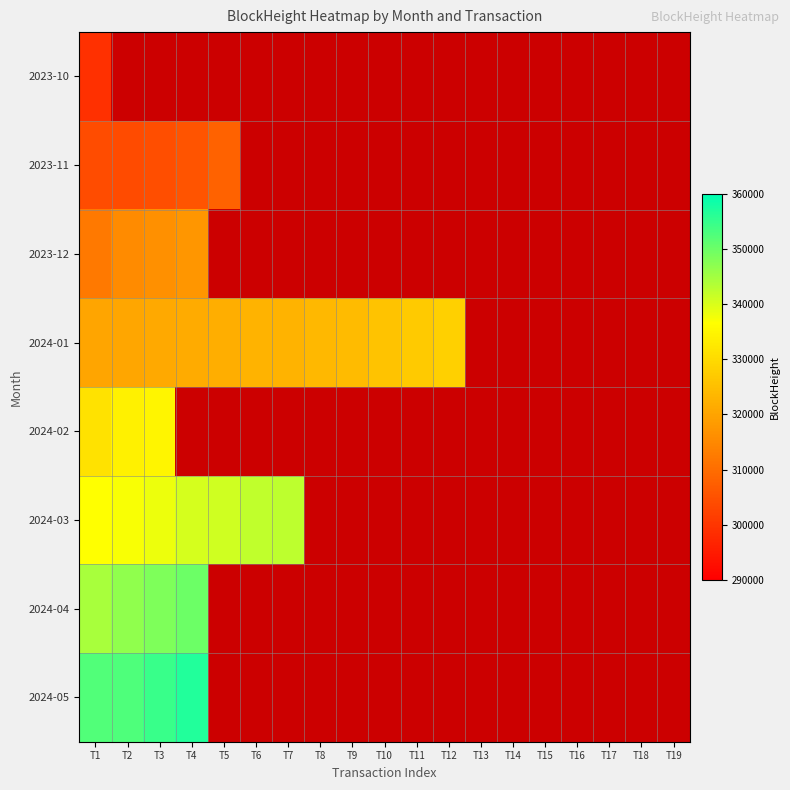

At how many categories does at least one series exceed 323056?

12